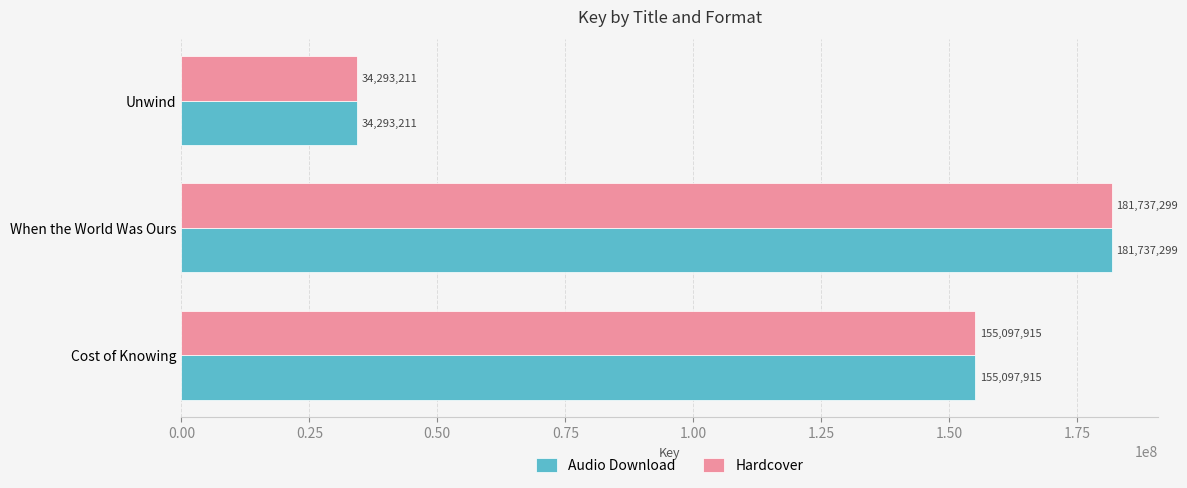

Is the value of Hardcover at Unwind greater than the value of Audio Download at Cost of Knowing?

No